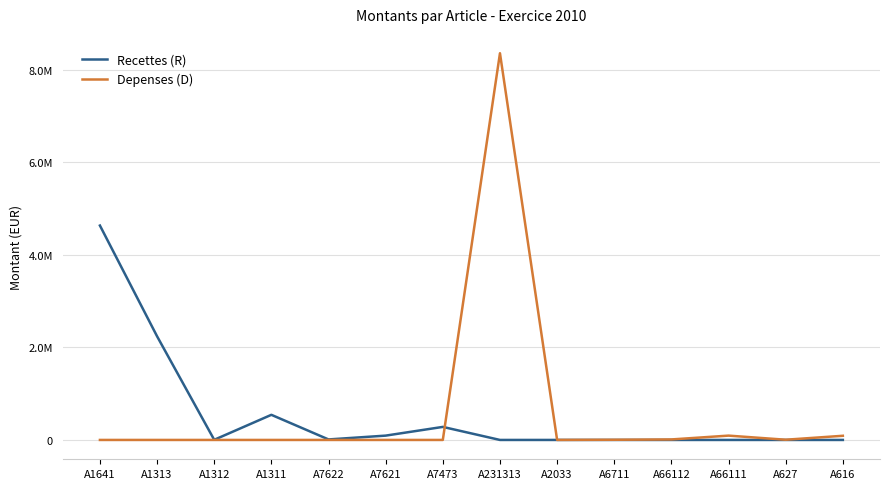

True or false: Recettes (R) and Depenses (D) cross at least once.

True